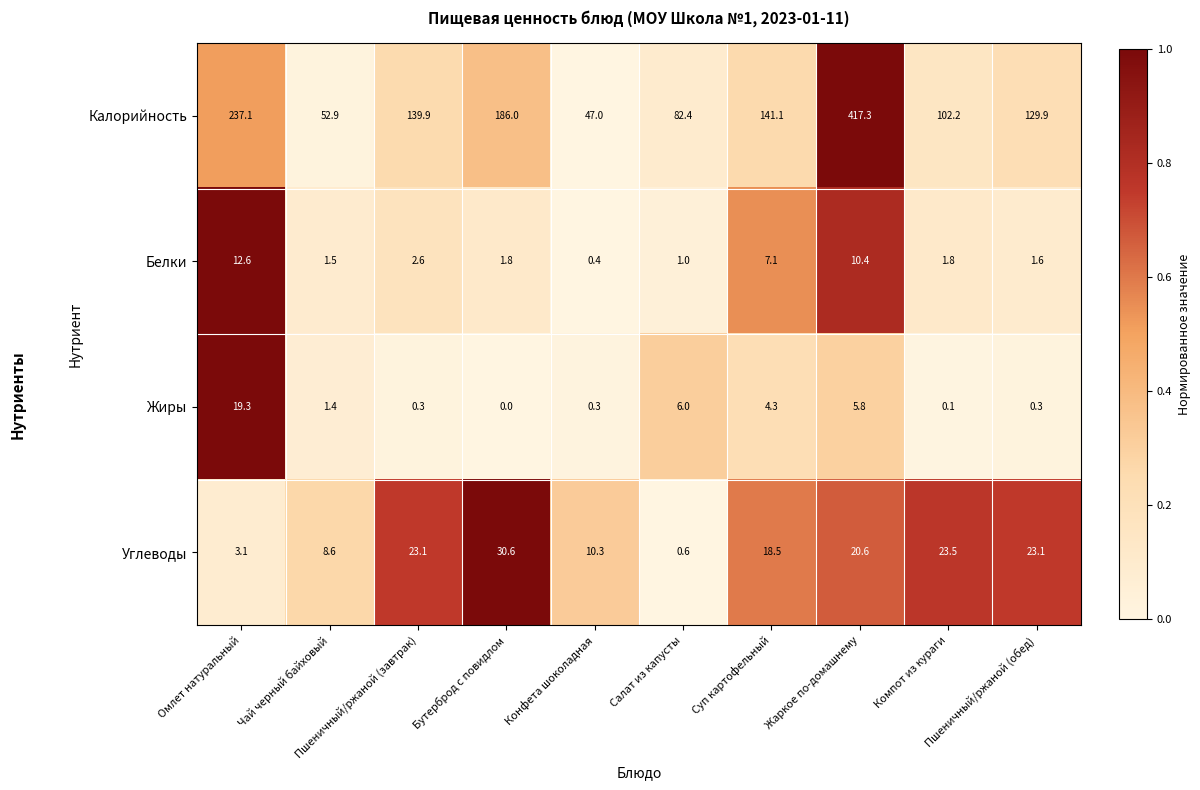

At which category is the sum across all series the highest?

Жаркое по-домашнему